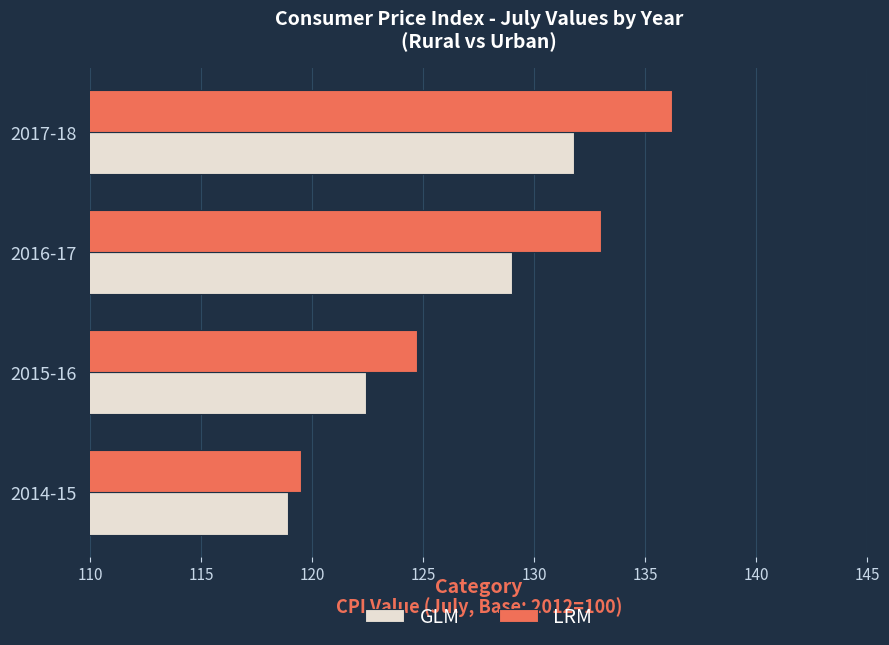

The GLM series shows 129.0 at 2016-17. True or false?

True